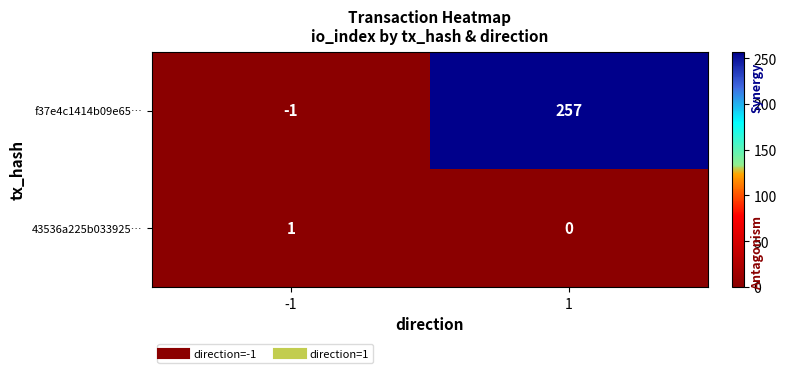

Reading left to right, extract all data points from this chart.

f37e4c1414b09e65…: -1=-1	1=257
43536a225b033925…: -1=1	1=0